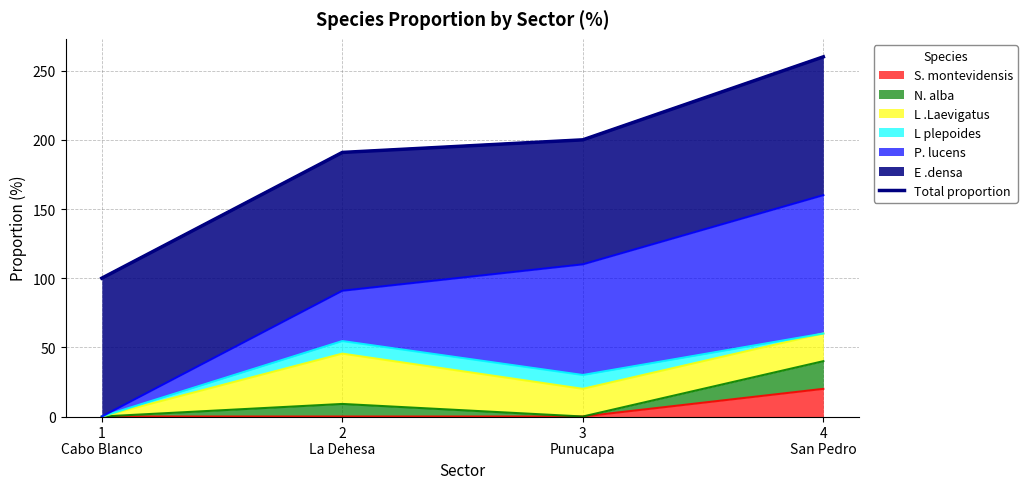

List the labels in order of value, largest first.

4
San Pedro, 3
Punucapa, 2
La Dehesa, 1
Cabo Blanco